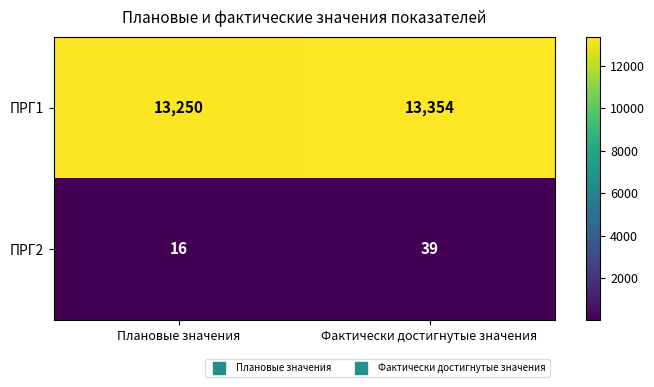

What is the greatest value displayed?

13354